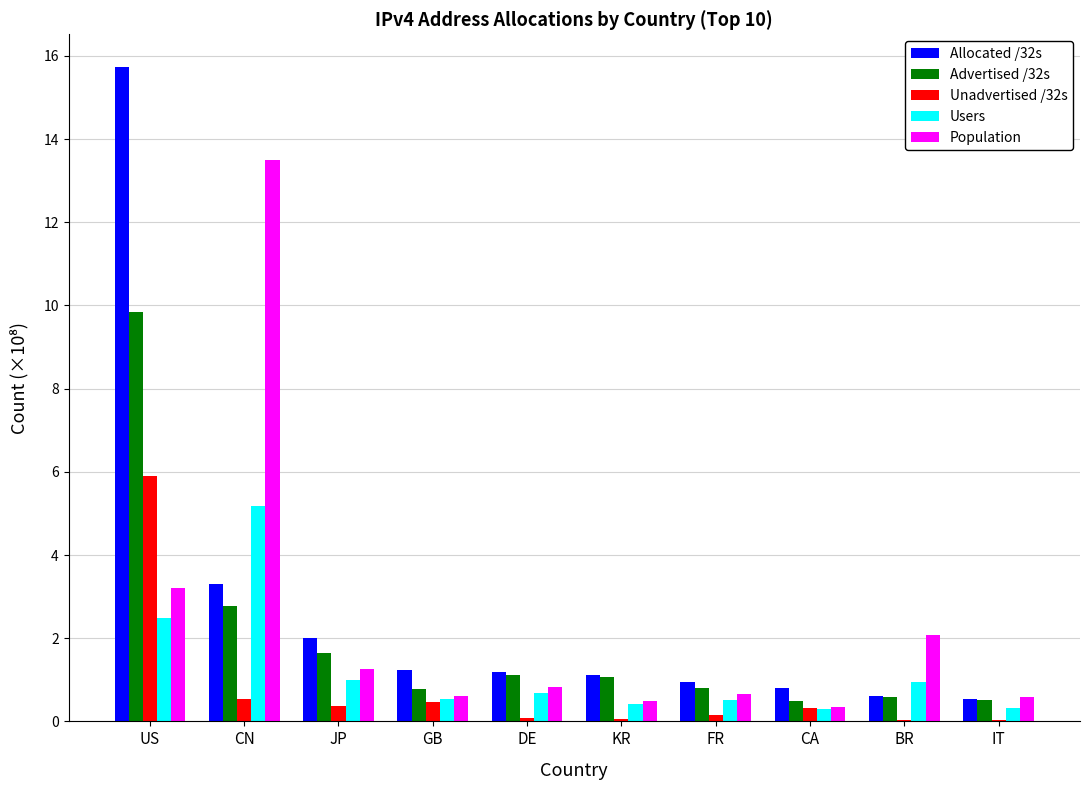

What is the approximate value of Unadvertised /32s at GB?

0.5